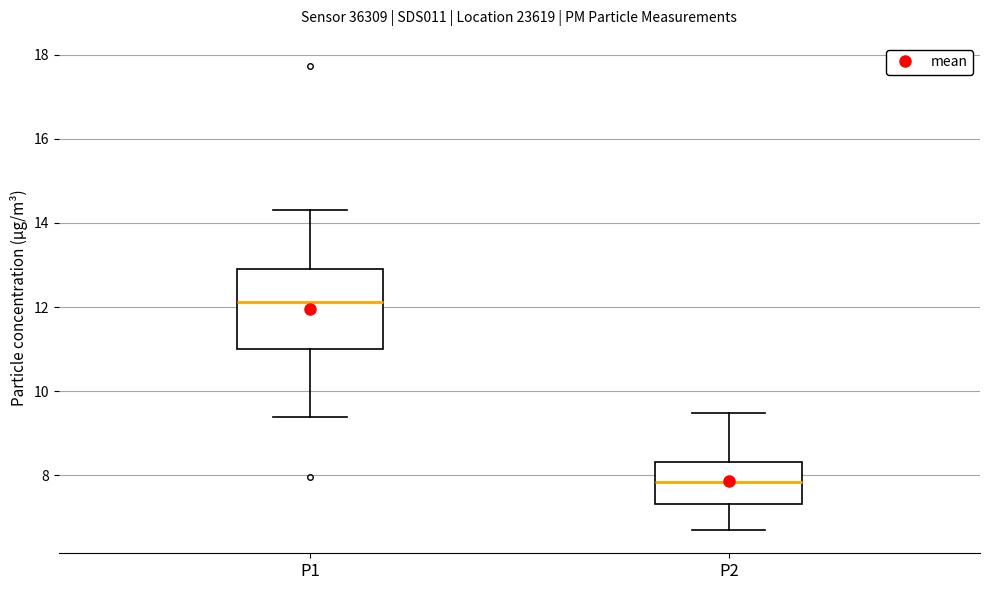

Reading left to right, transcribe this box plot: for each box, give where its median line is, the range the box spans, and where its two whiskers end, as read against the y-axis. The values are not printed on the chart, so give them approximately, as read against the axis.

P1: median 12.2, box 11.0 to 13.0, whiskers 9.4 to 14.4
P2: median 7.8, box 7.4 to 8.4, whiskers 6.8 to 9.4